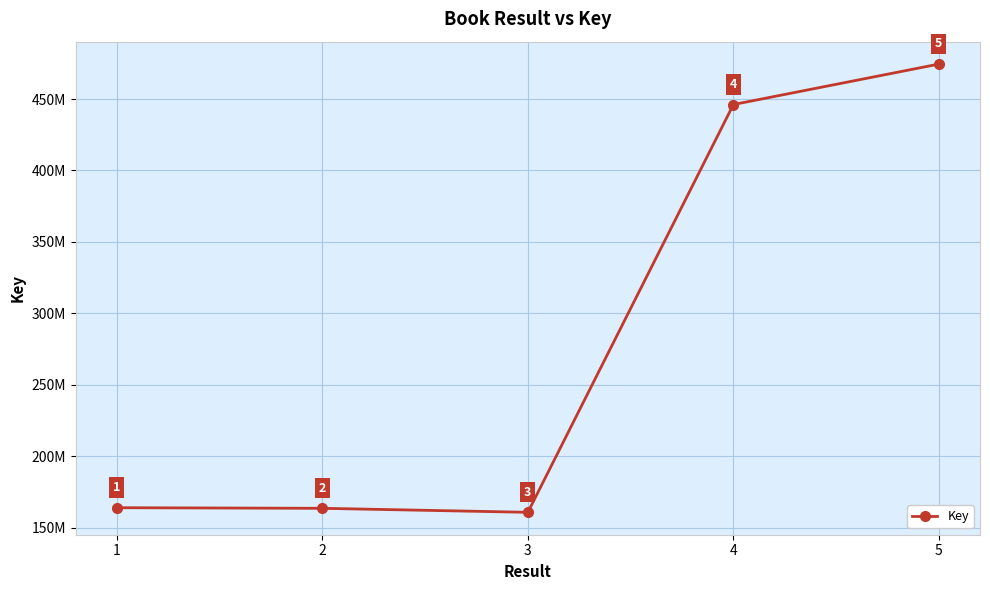

What is the smallest value displayed?

160695227